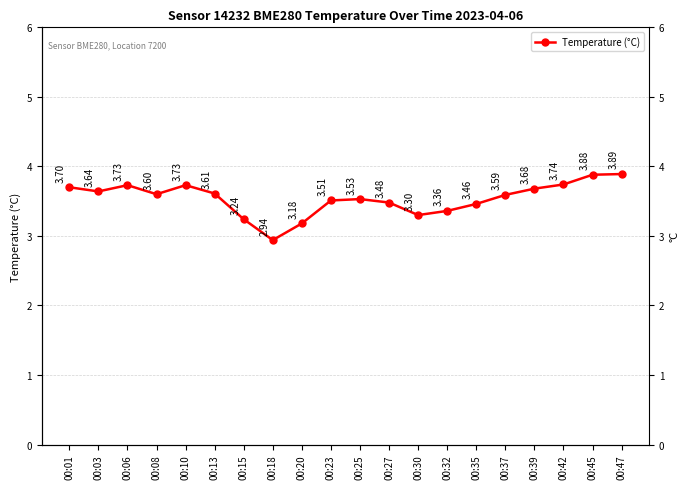

What is the average value?

3.5